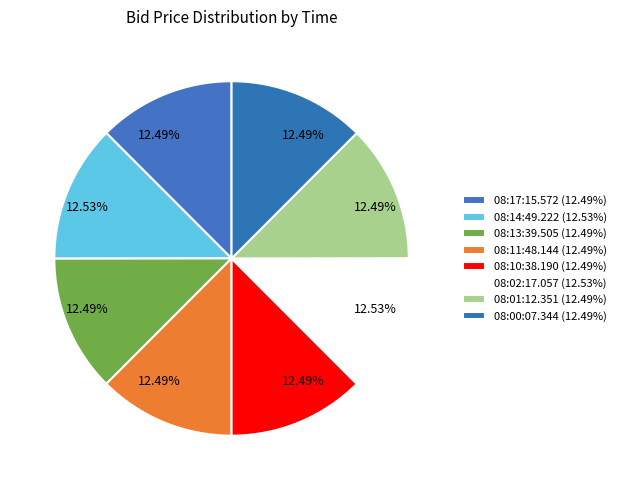

Rank the categories by value from lowest to highest.

08:17:15.572, 08:13:39.505, 08:11:48.144, 08:10:38.190, 08:01:12.351, 08:00:07.344, 08:14:49.222, 08:02:17.057